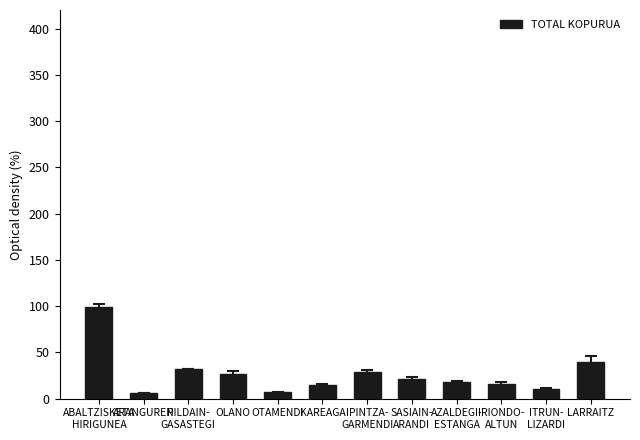

What is the ratio of the value at IRIONDO-
ALTUN to the value at ARANGUREN?

2.7